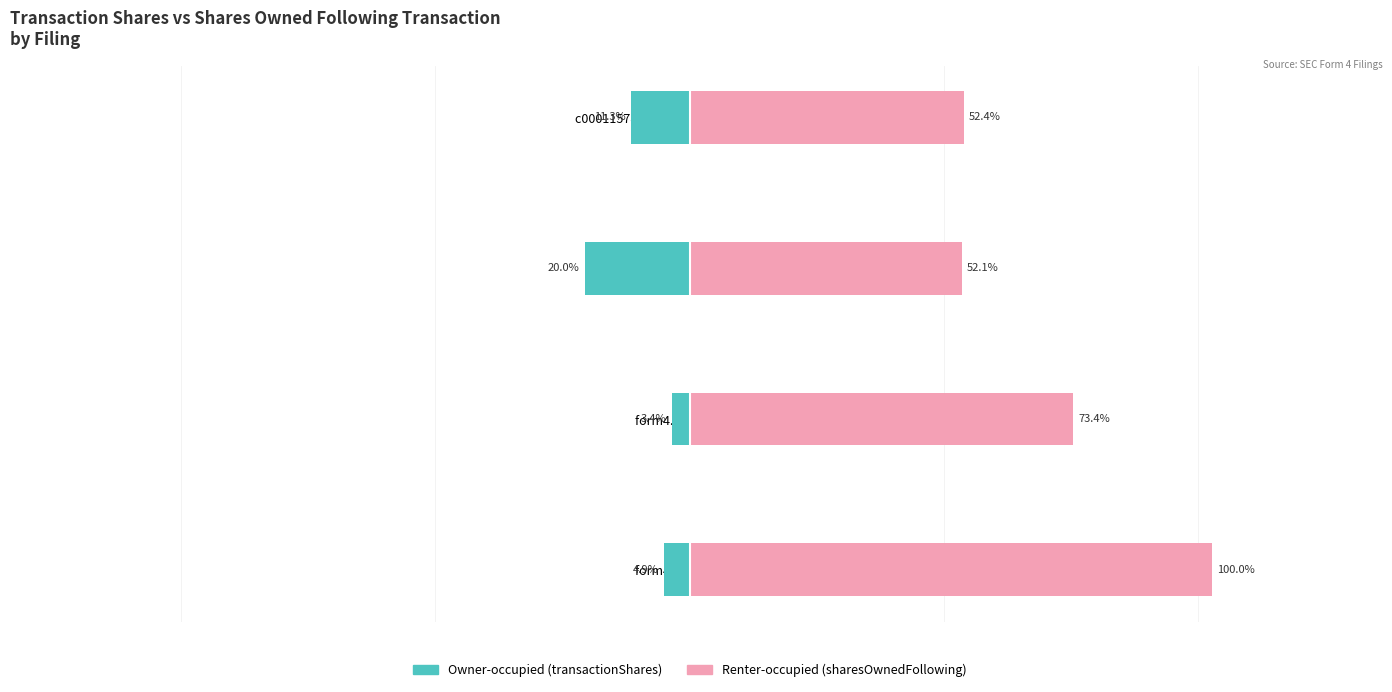

What is the value of the Renter-occupied bar at the 4th from the left?

53909